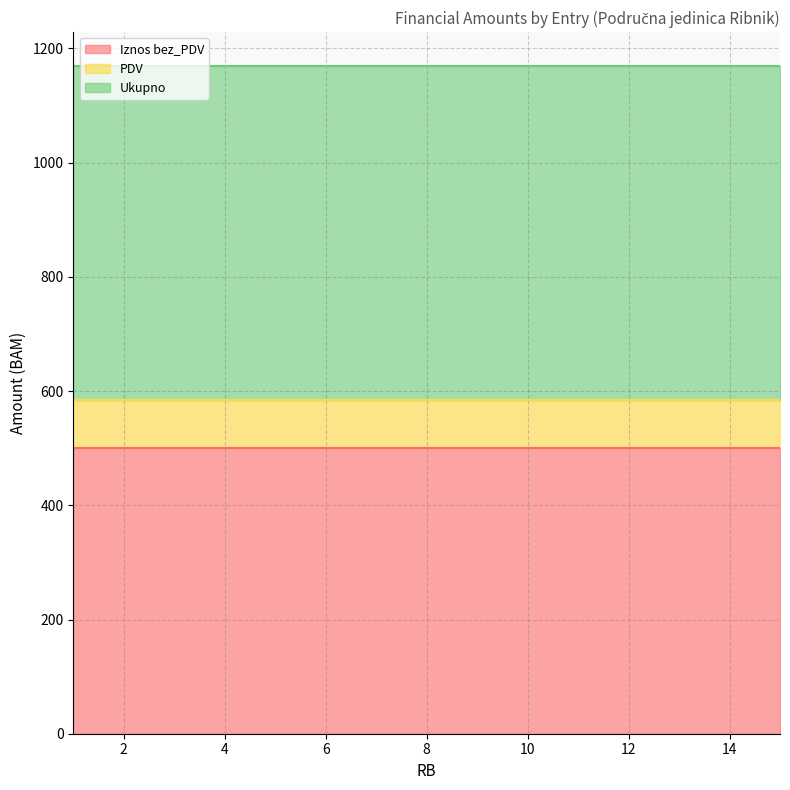

How many lines are shown in the chart?

3